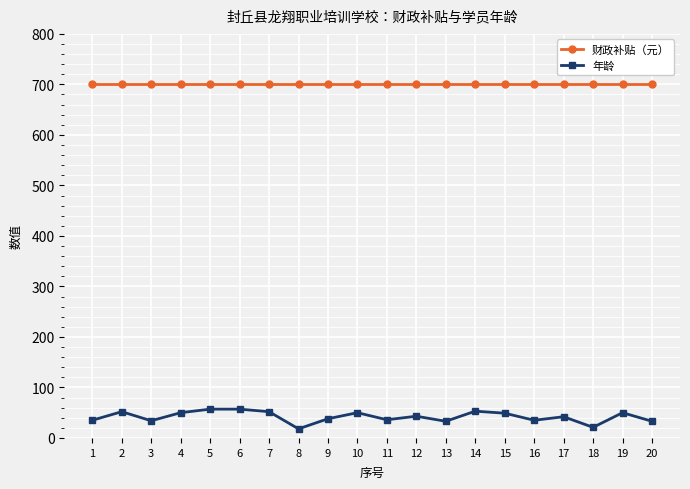

True or false: 财政补贴（元） and 年龄 cross at least once.

False